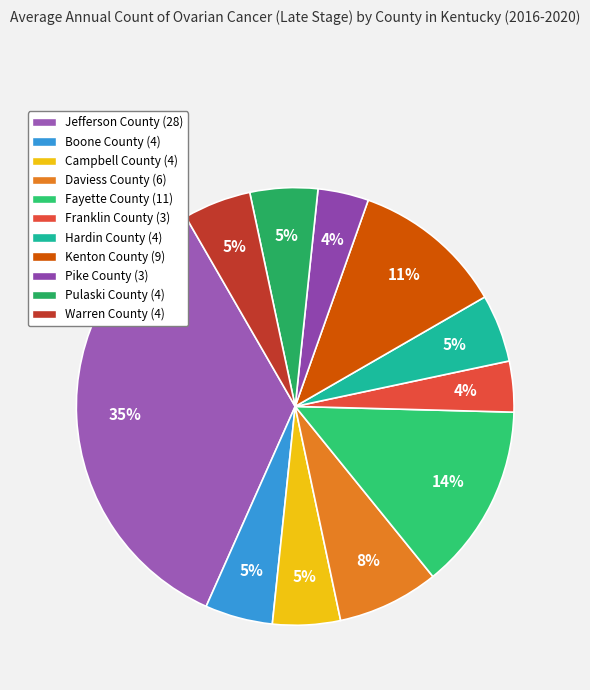

Does Fayette County account for over 50% of the chart?

No